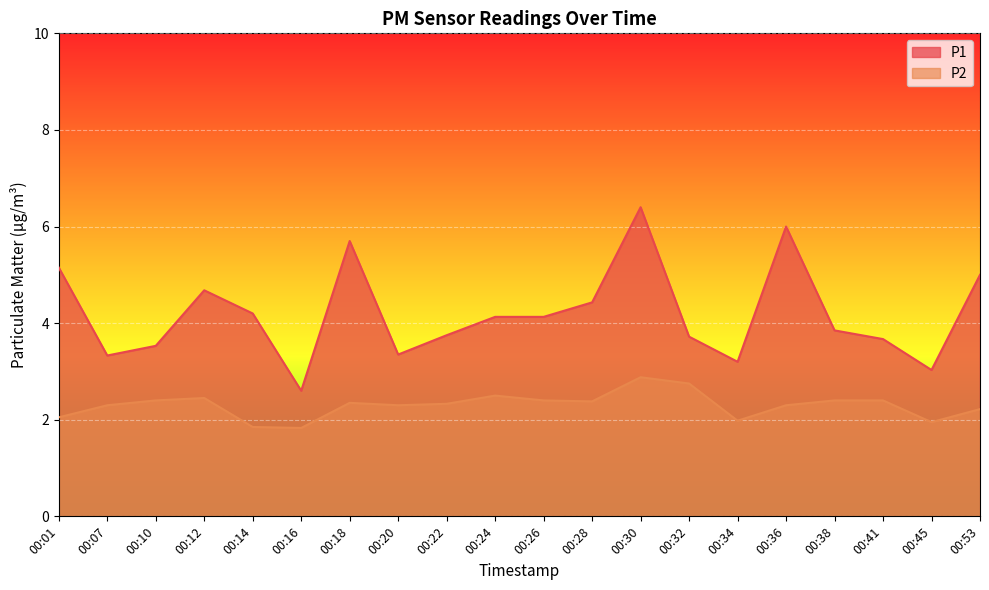

What is the value of the P2 point at the 1st from the left?

2.0